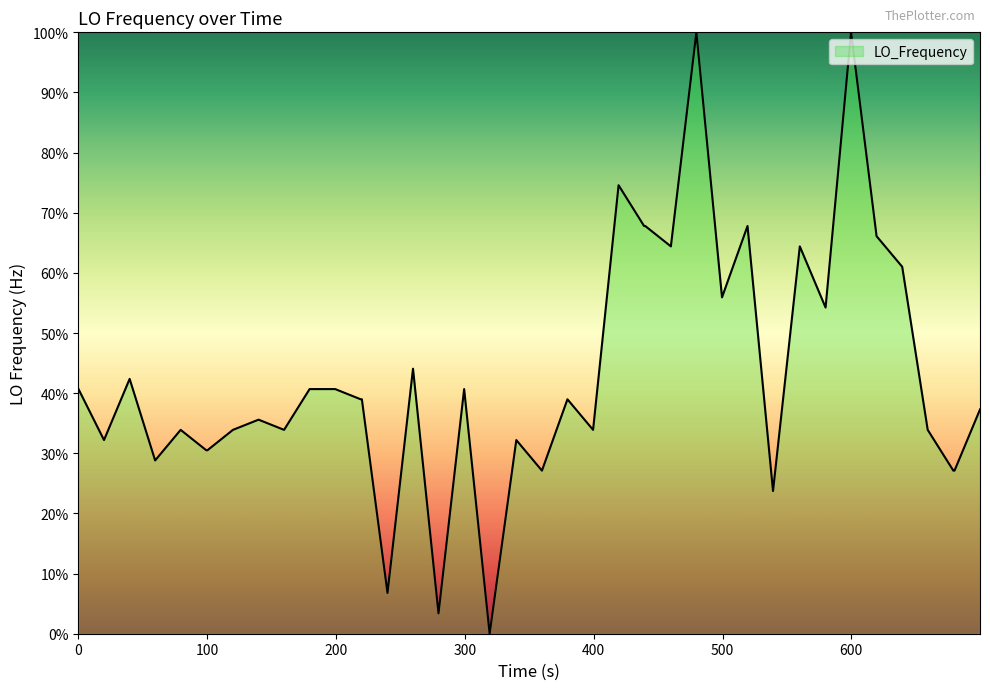

What is the greatest value displayed?

100.0